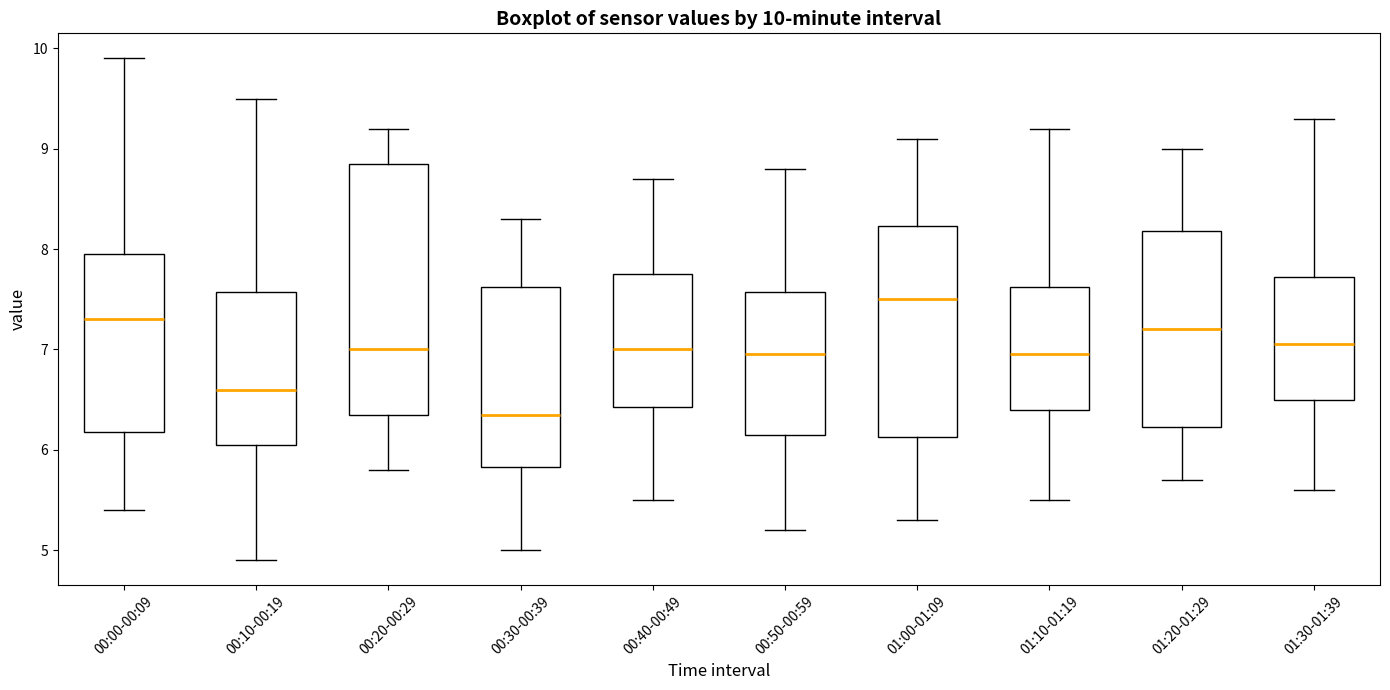

Which box has the highest median line?

01:00-01:09